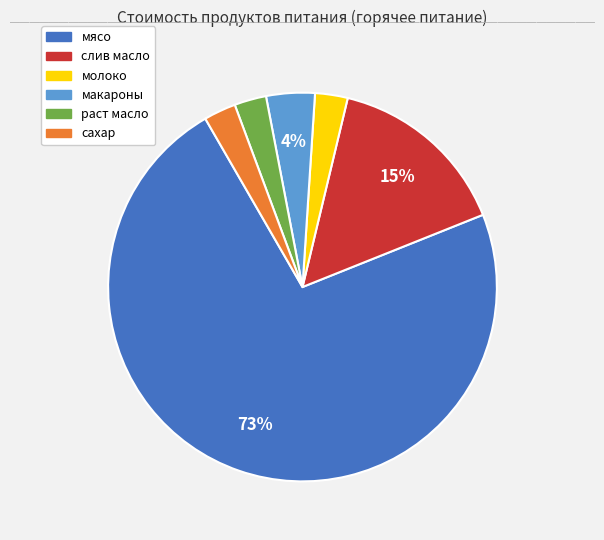

Combined, do сахар and мясо account for over 50%?

Yes